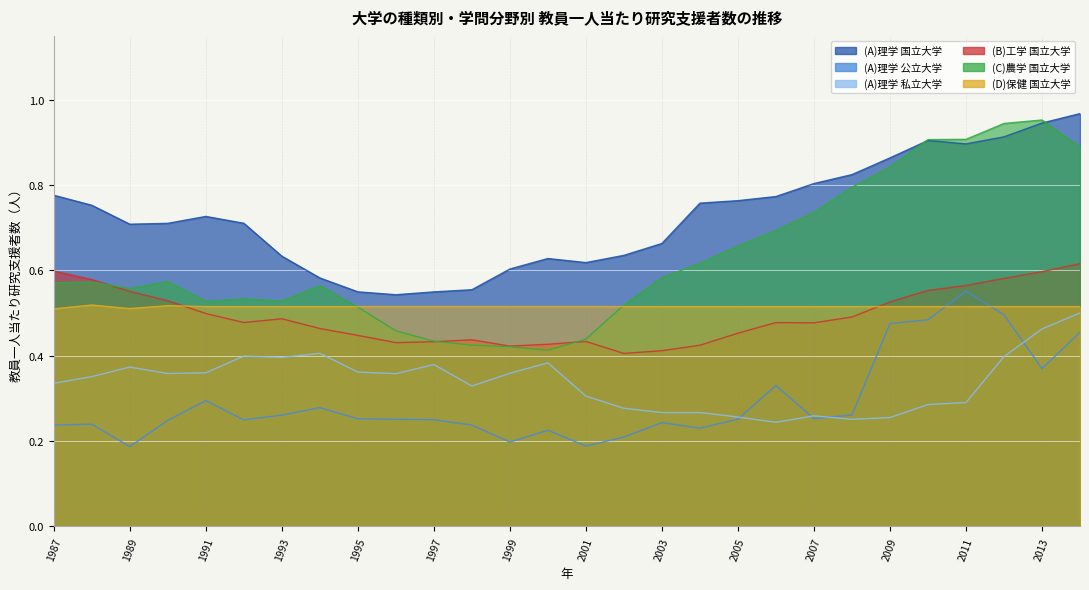

Which has a higher value, 1993 or 2011?

2011